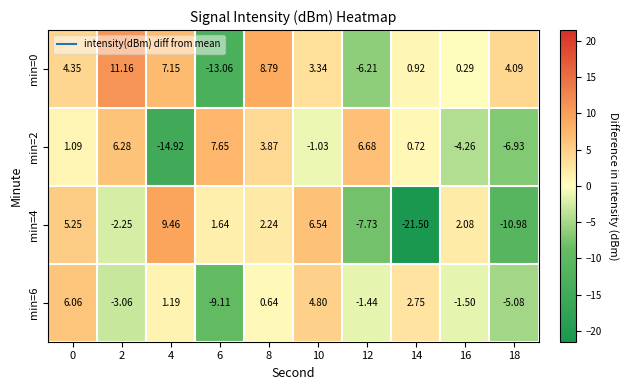

Count the number of data series in this chart.

4